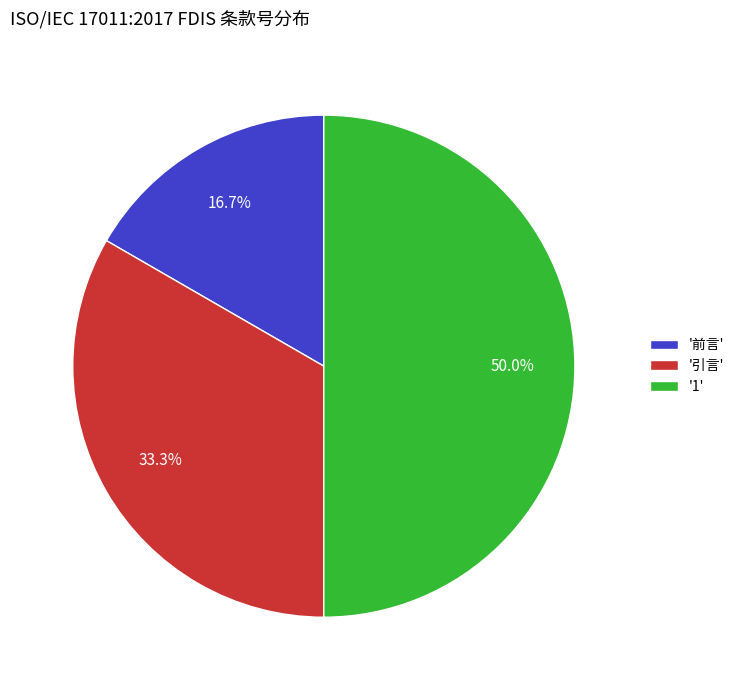

What is the total percentage of '前言' and '引言'?

50.0%